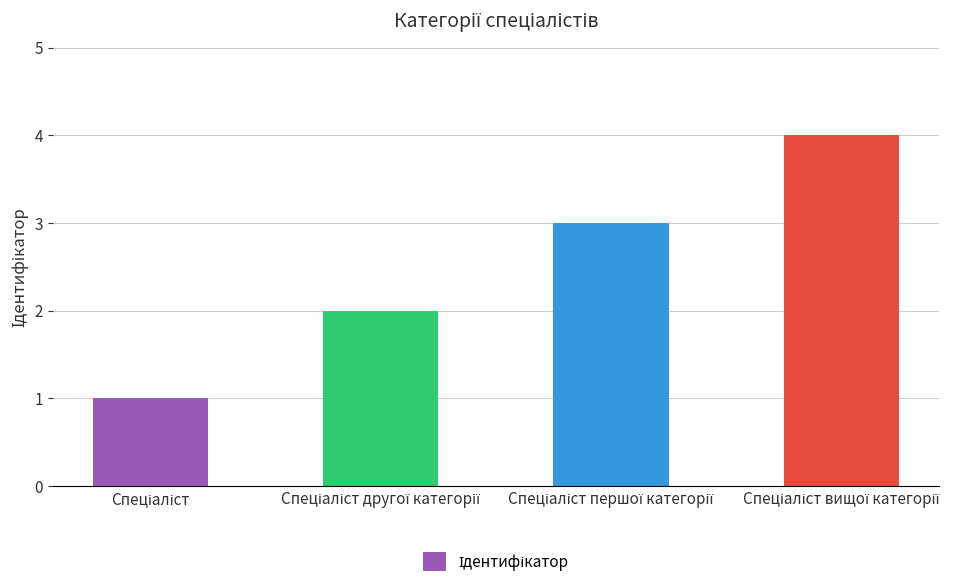

What is the greatest value displayed?

4